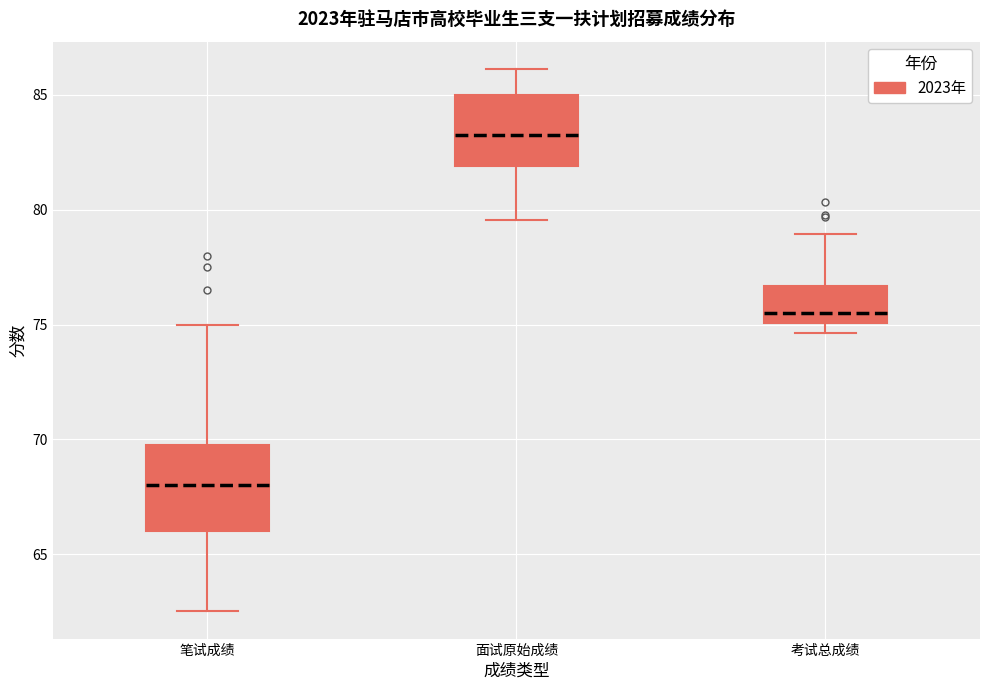

Which box's median line is the highest?

面试原始成绩